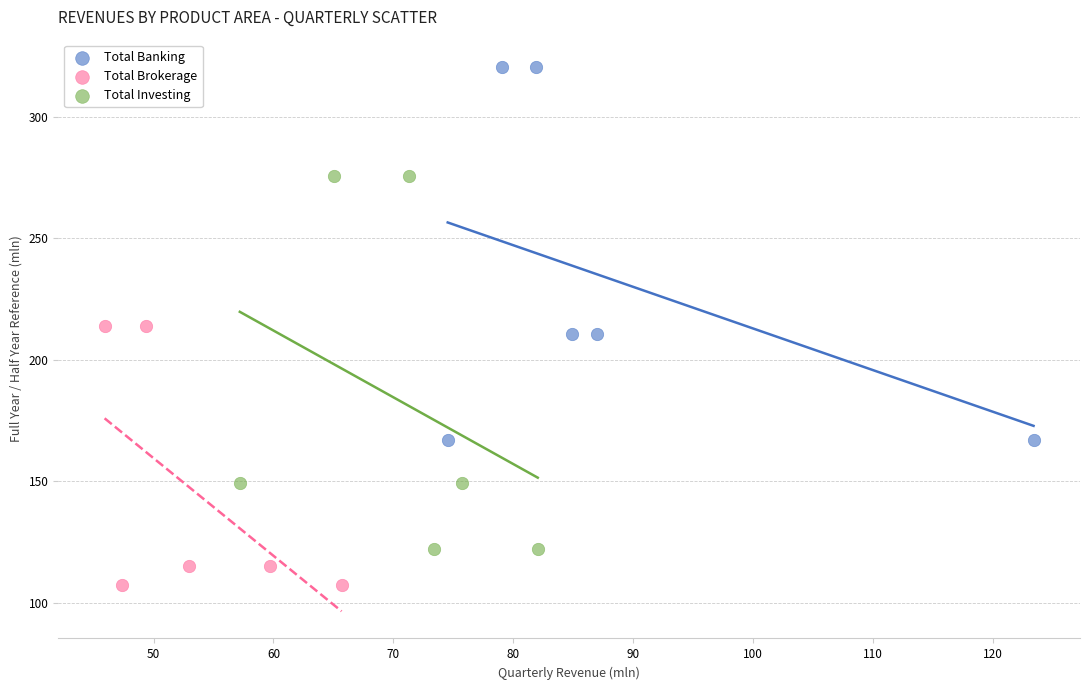

Which series reaches the maximum Y coordinate?

Total Banking